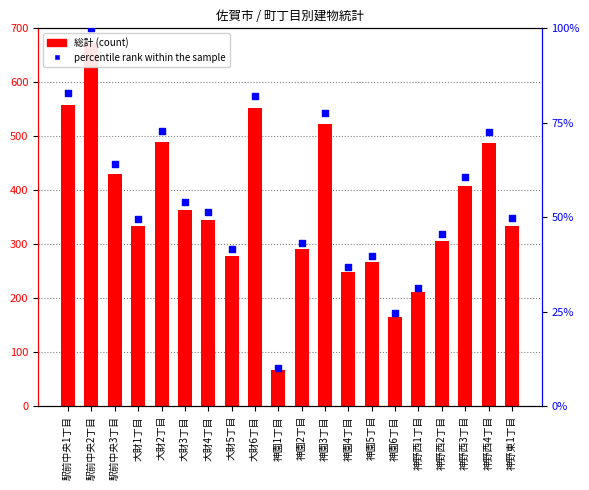

At how many categories does at least one series exceed 295?

13